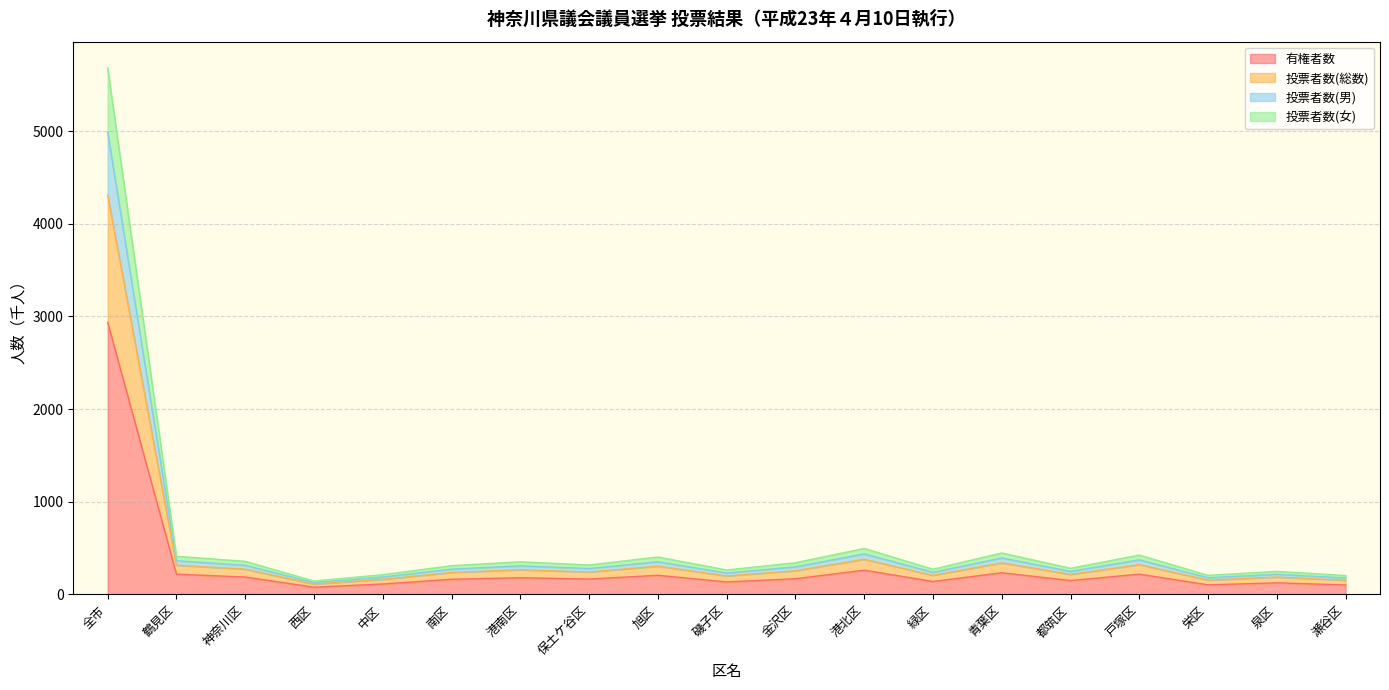

What is the maximum value for 有権者数?

2937.1